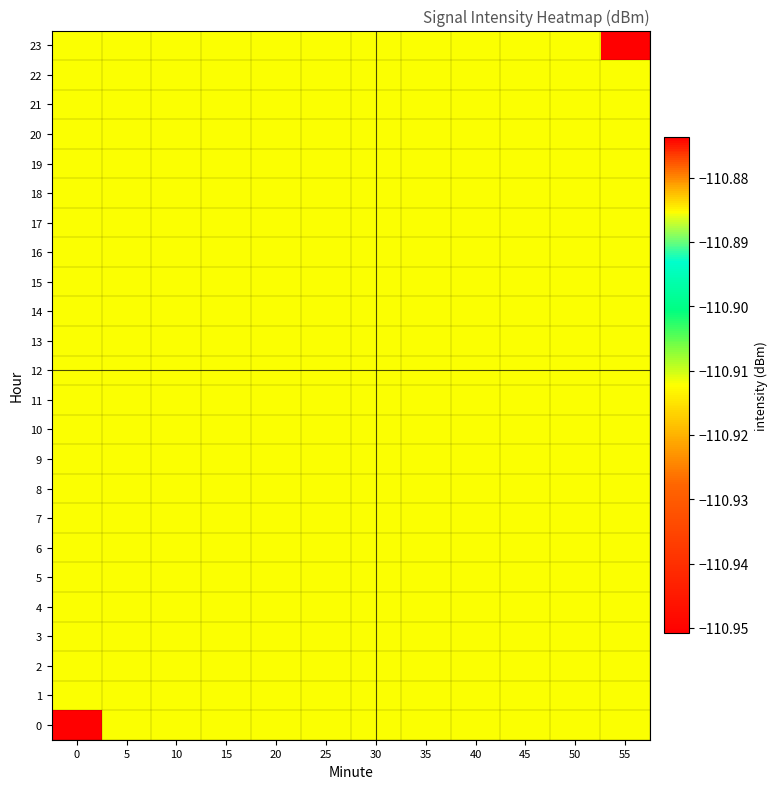

Count the number of categories in the chart.

12